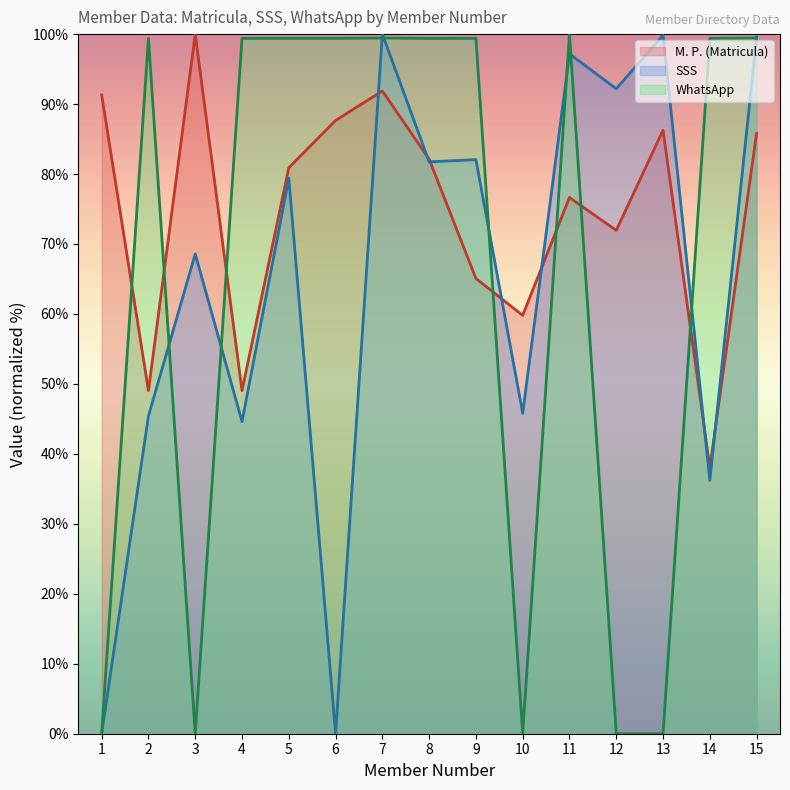

True or false: WhatsApp and SSS intersect in this chart.

True